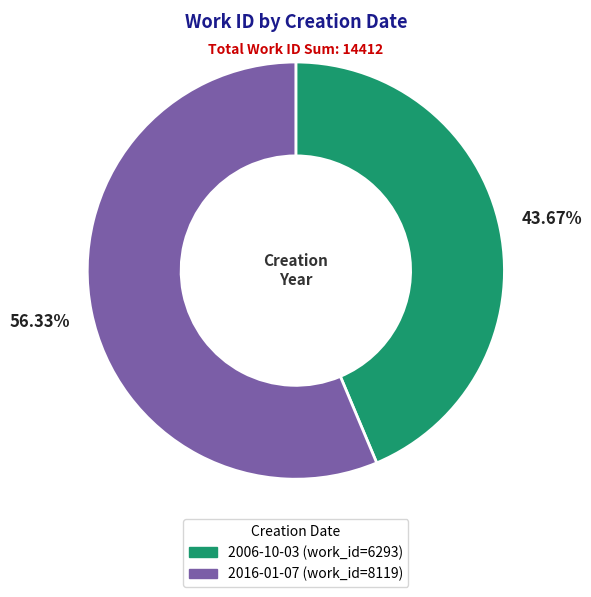

To the nearest percent, what is the difference between the largest and smallest slice percentages?

13%